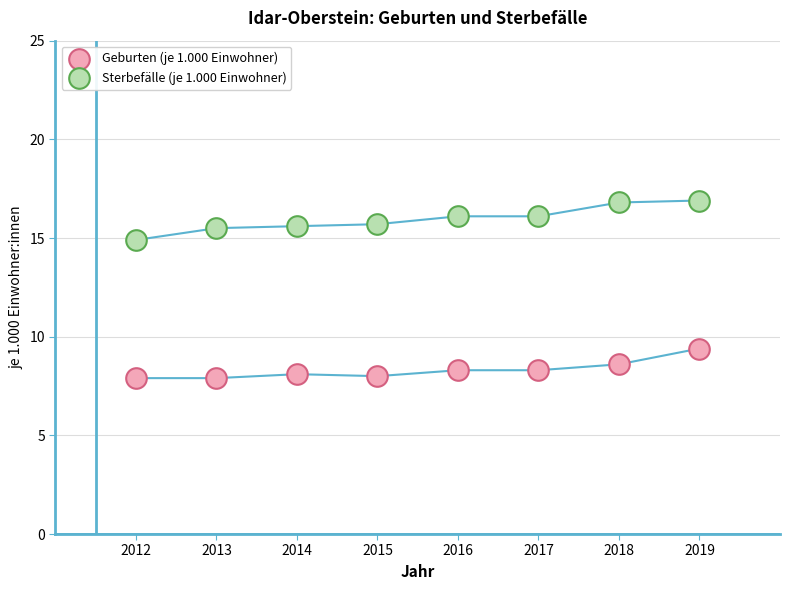

Which series has the widest spread of Y values?

Sterbefälle (je 1.000 Einwohner)